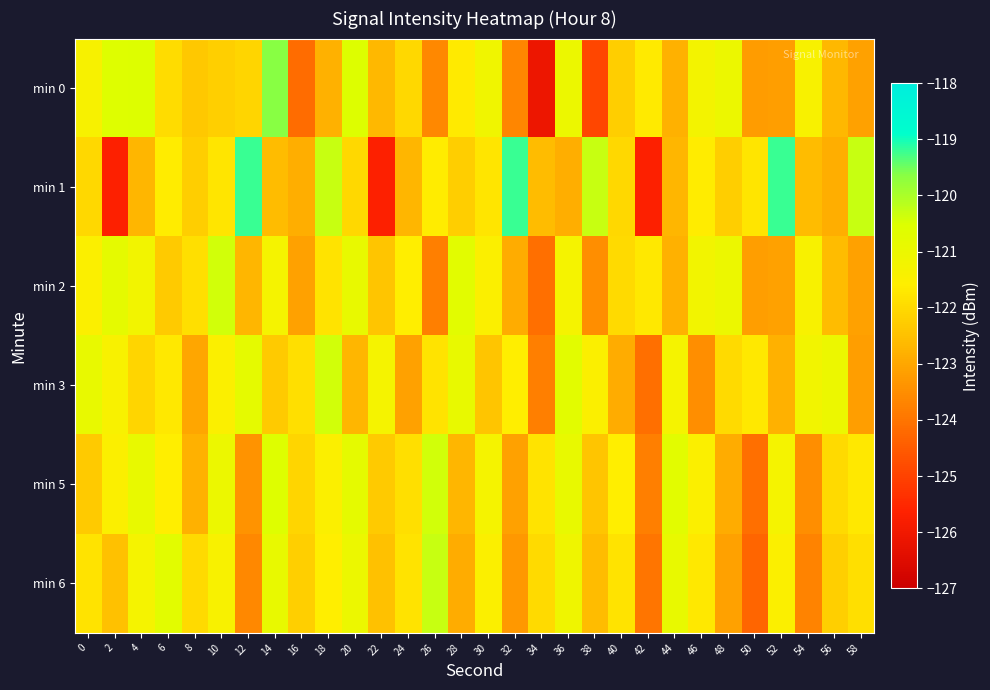

At which category does the chart reach its minimum across all series?

34